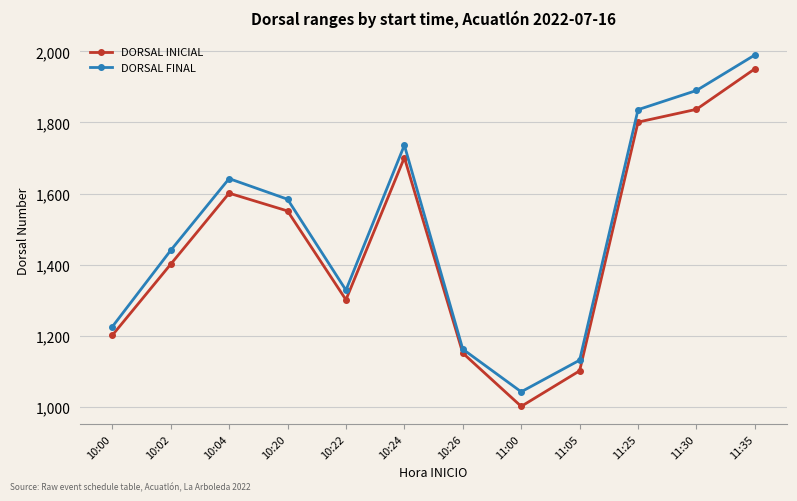

What is the lowest value of the DORSAL FINAL series?

1042